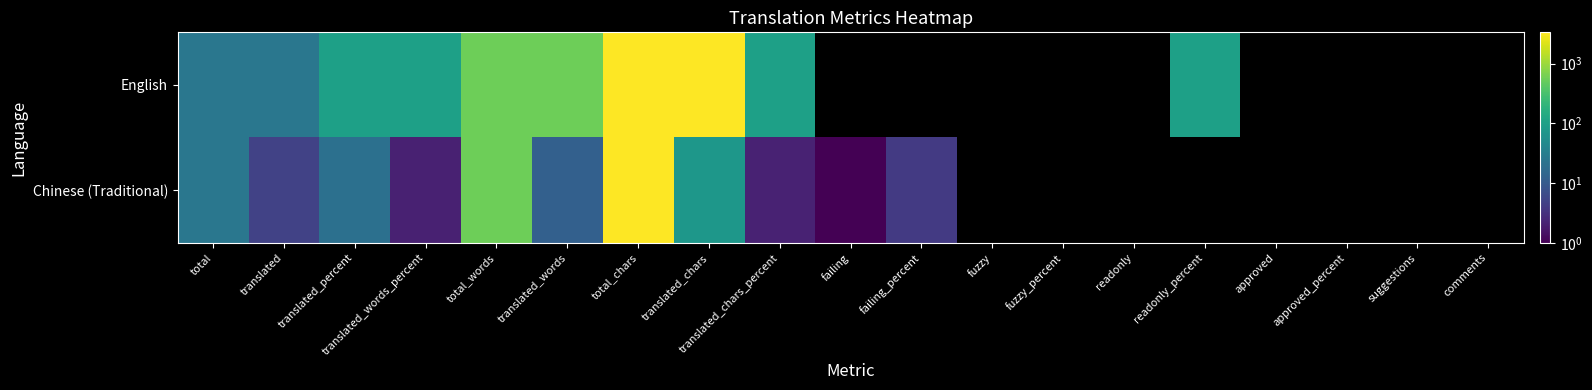

Which series has the largest total across all categories?

English